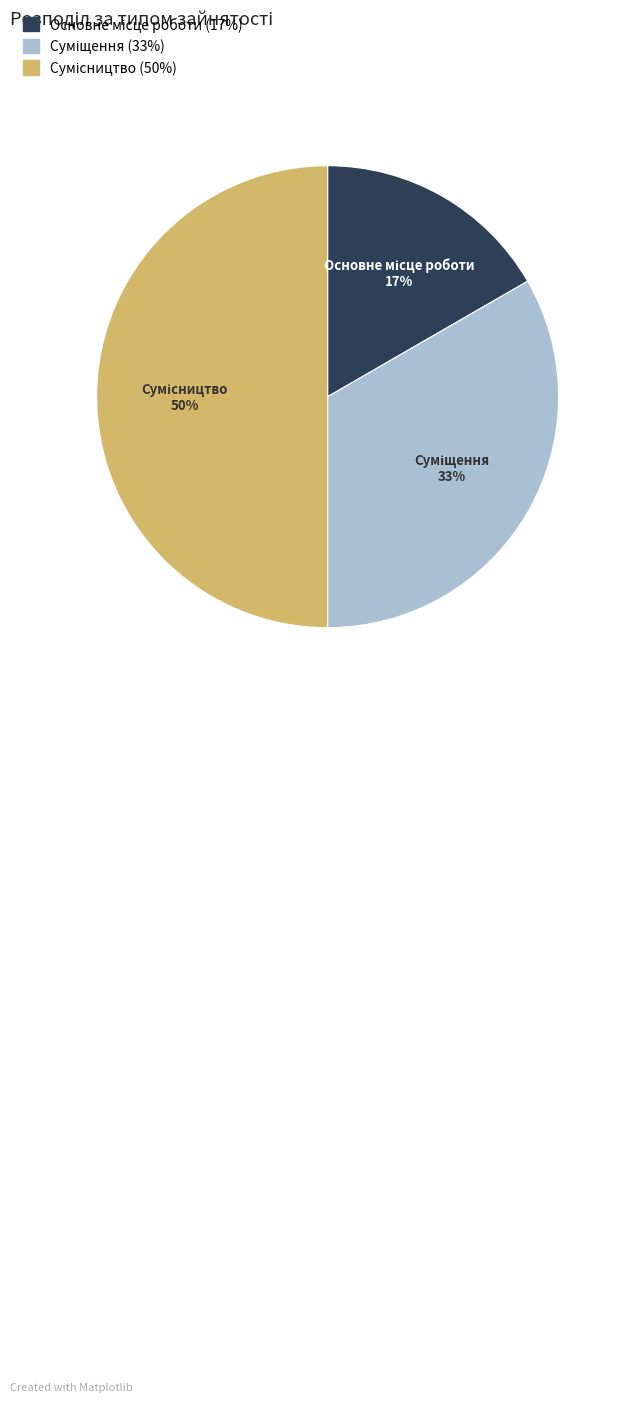

To the nearest percent, what is the difference between the largest and smallest slice percentages?

33%